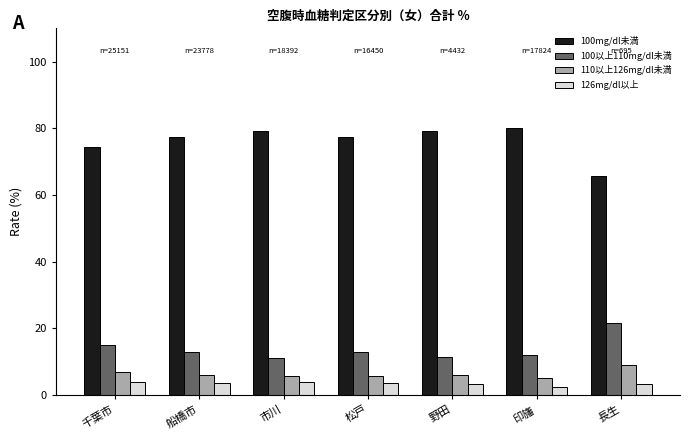

List the series in order of their peak value, lowest first.

126mg/dl以上, 110以上126mg/dl未満, 100以上110mg/dl未満, 100mg/dl未満